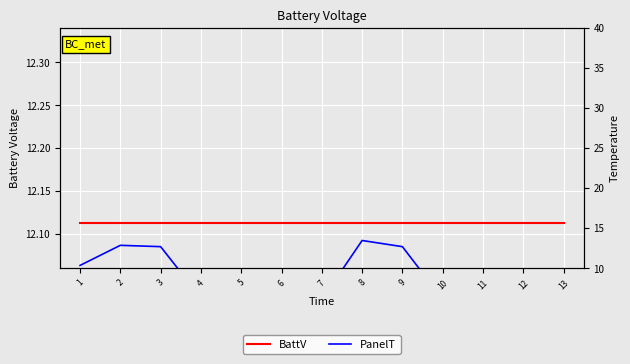

Between 11 and 3, which is larger?

11